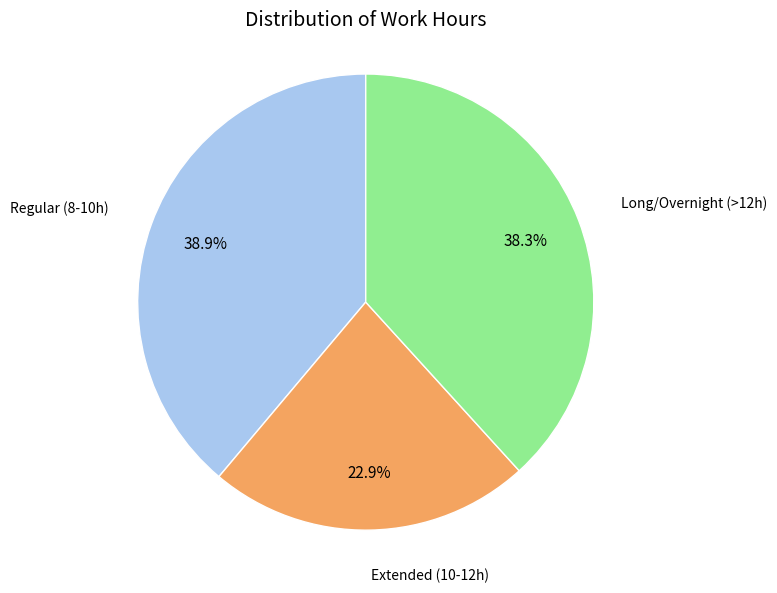

Is there any slice that represents more than half of the pie?

No